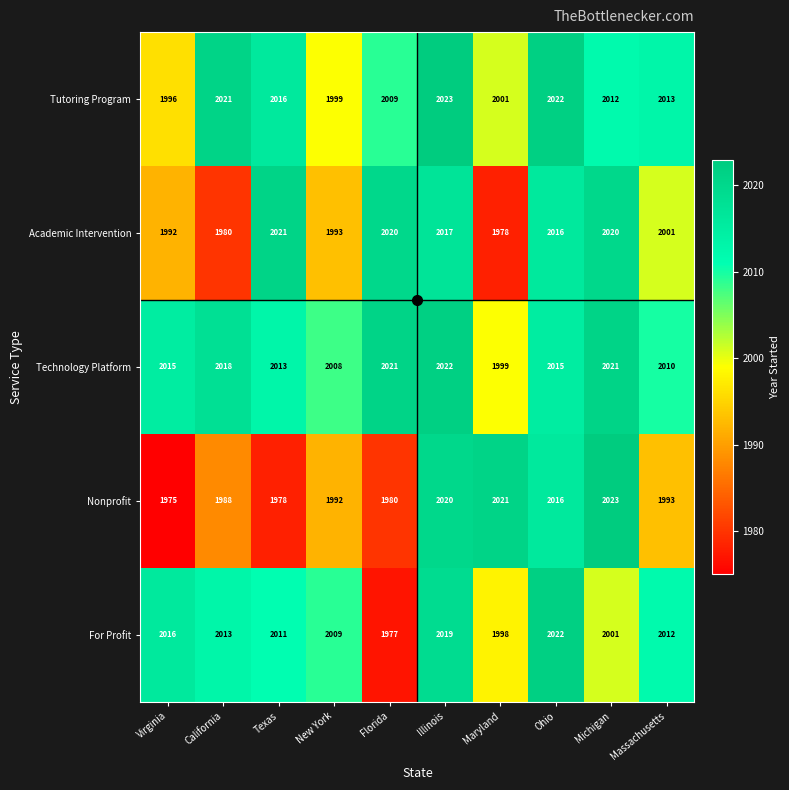

The Academic Intervention series shows 405 at Florida. True or false?

False